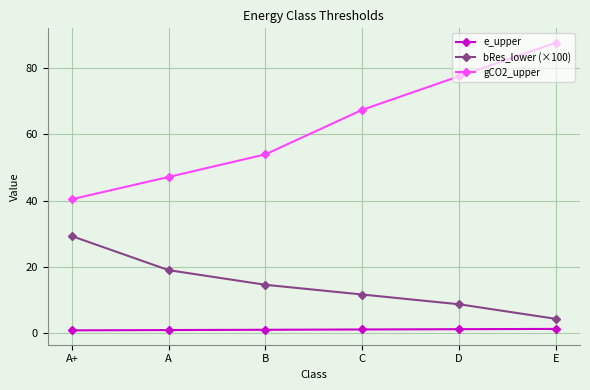

How many distinct data groups are displayed?

3